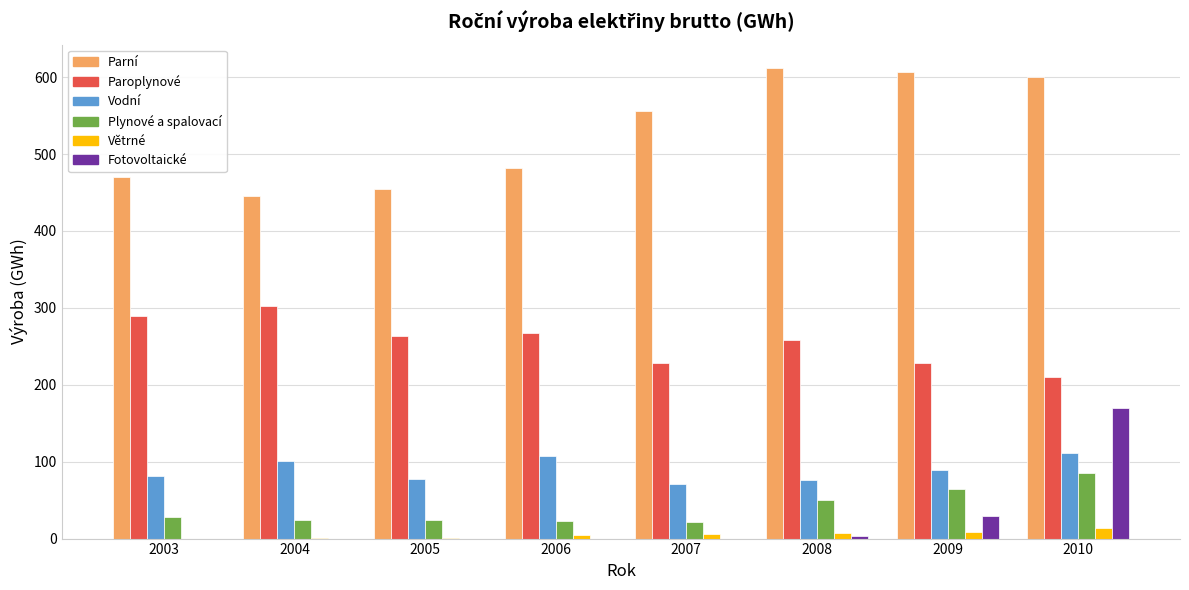

What is the greatest value displayed?

611.7